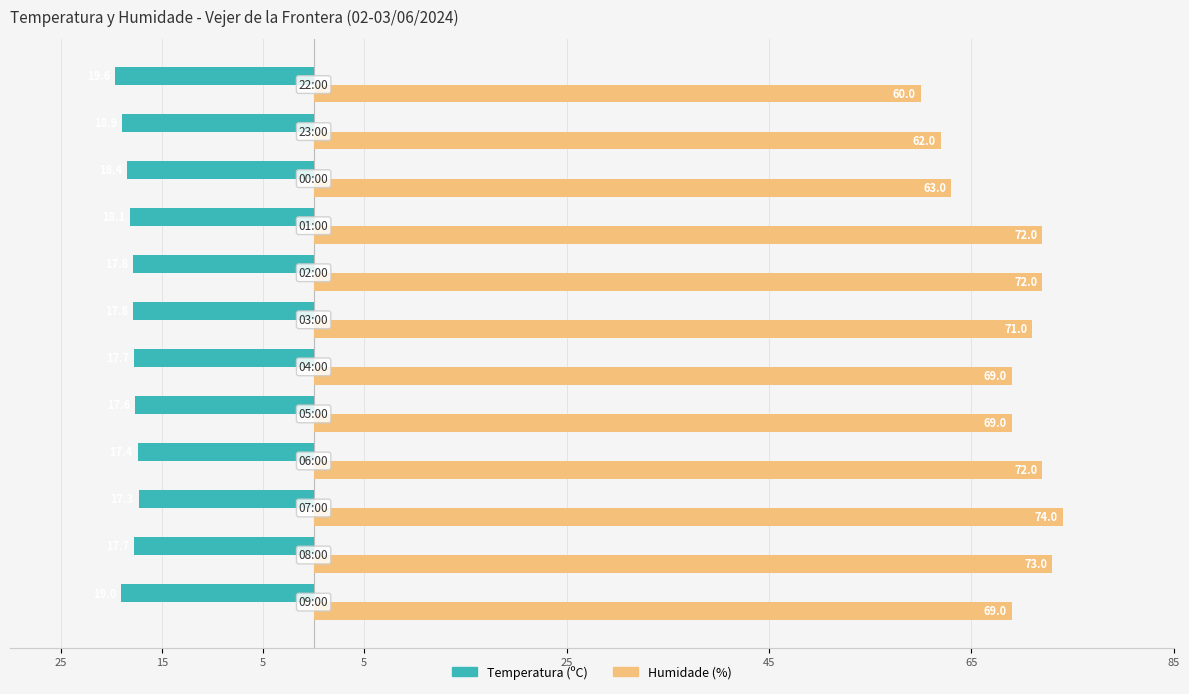

What is the lowest value of the Temperatura (ºC) series?

-19.6